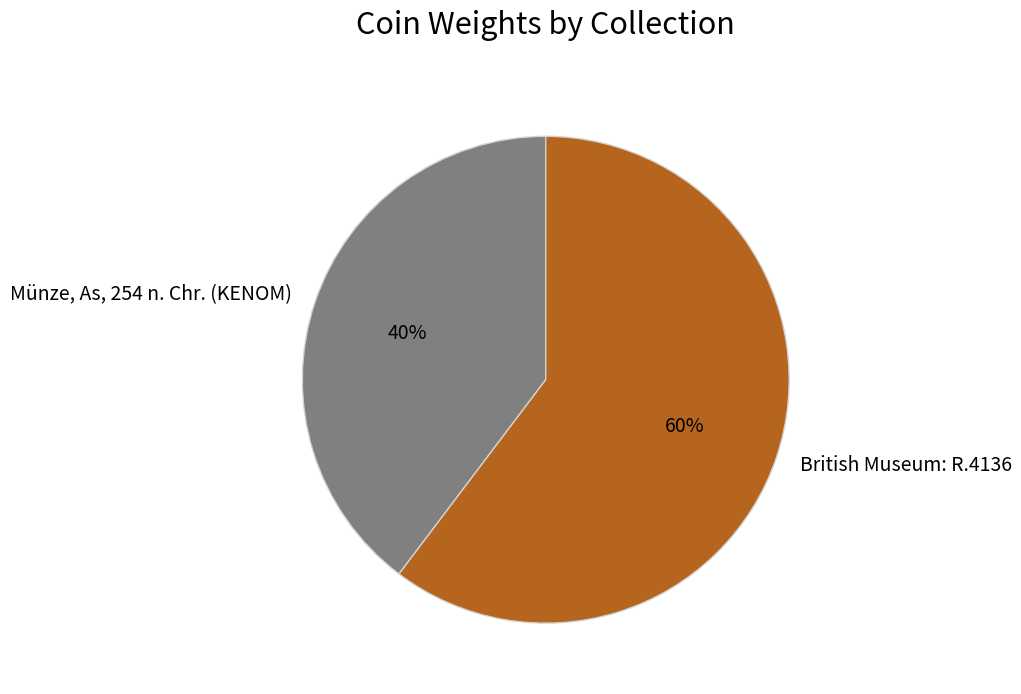

Rank the categories by value from lowest to highest.

Münze, As, 254 n. Chr. (KENOM), British Museum: R.4136